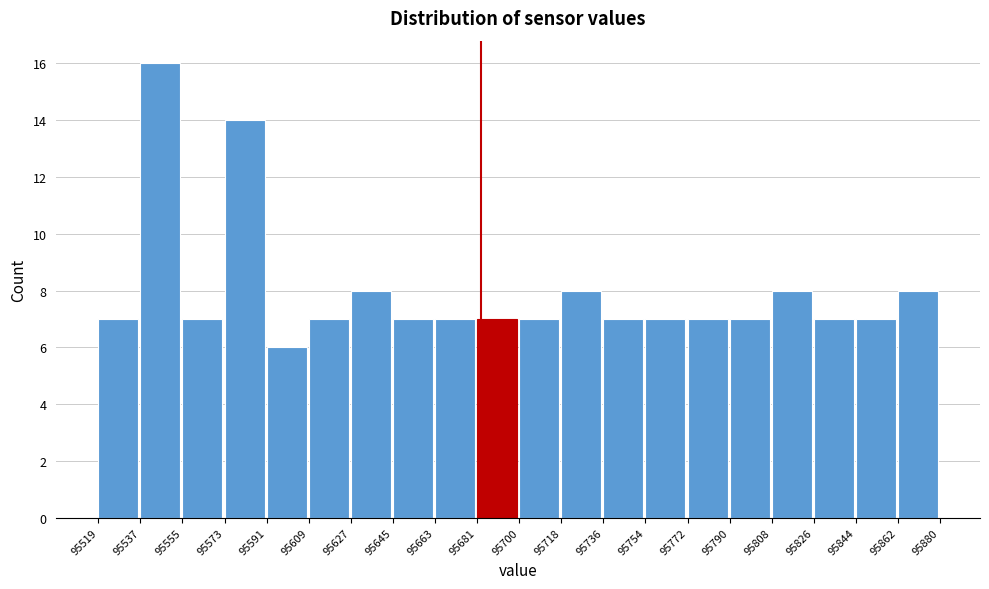

Reading left to right, list every bar in this chart as the range it spans on the x-axis followed by its height. The values are not printed on the chart, so give them approximately, as read against the axis.

95519 to 95537: 7
95537 to 95555: 16
95555 to 95573: 7
95573 to 95591: 14
95591 to 95609: 6
95609 to 95627: 7
95627 to 95645: 8
95645 to 95663: 7
95663 to 95681: 7
95681 to 95700: 7
95700 to 95718: 7
95718 to 95736: 8
95736 to 95754: 7
95754 to 95772: 7
95772 to 95790: 7
95790 to 95808: 7
95808 to 95826: 8
95826 to 95844: 7
95844 to 95862: 7
95862 to 95880: 8